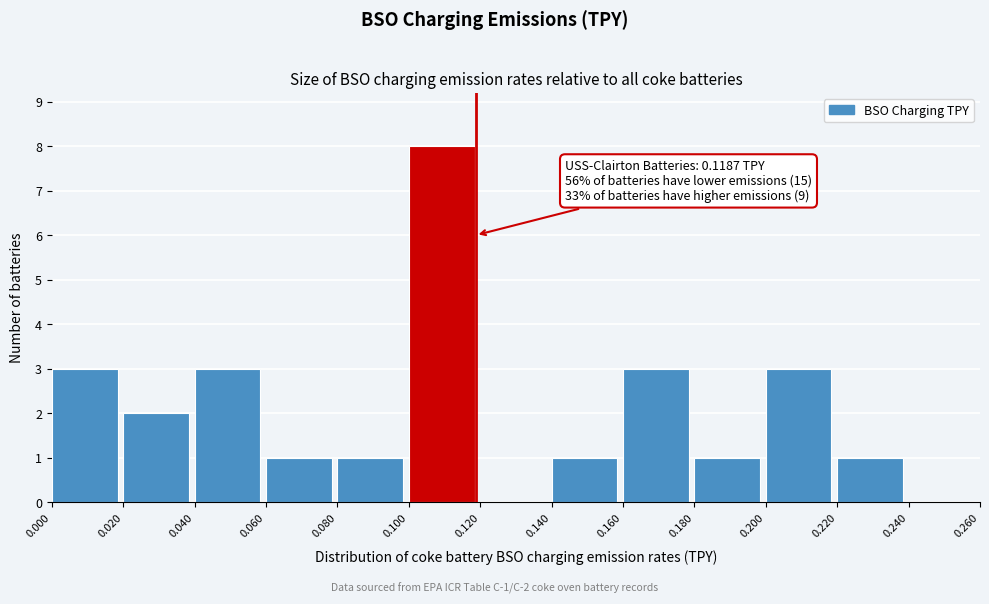

Which range on the x-axis has the tallest bar?

0.100 to 0.120